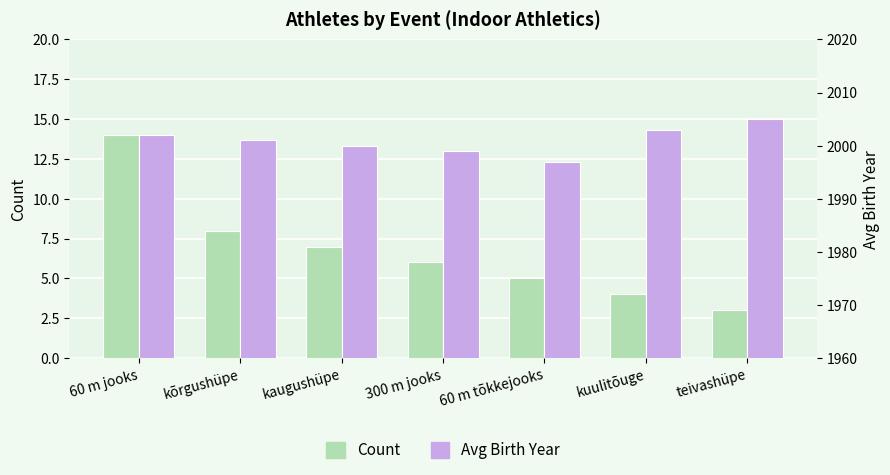

What is the difference between the Avg Birth Year values at kõrgushüpe and 60 m tõkkejooks?

4